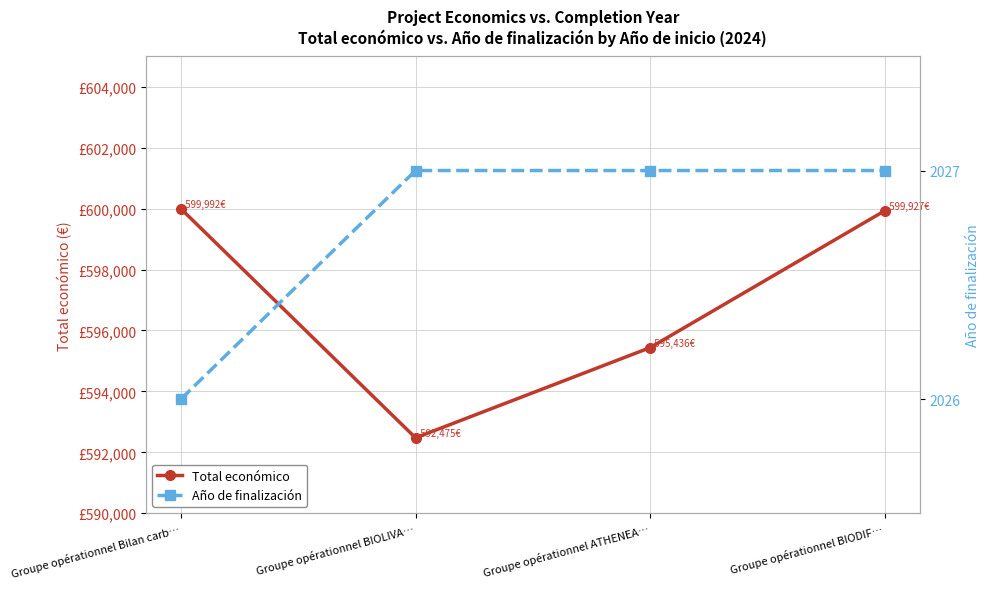

What is the minimum value for Año de finalización?

2026